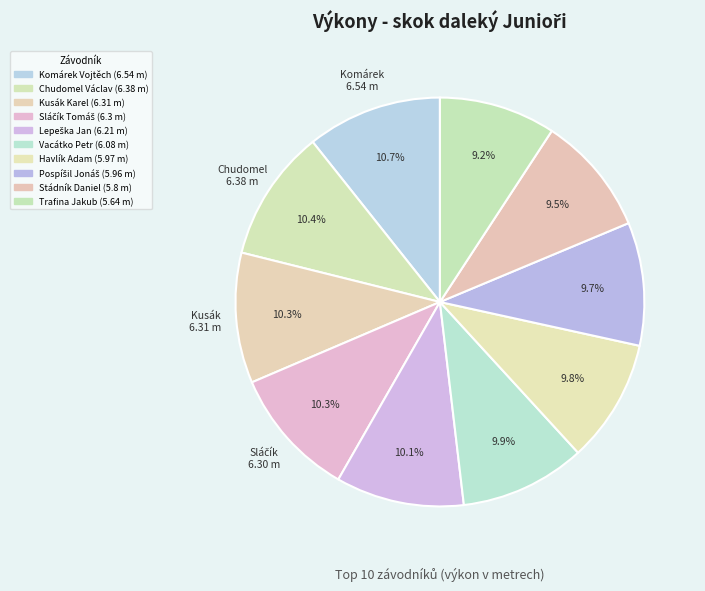

Which slice is the largest?

Komárek Vojtěch